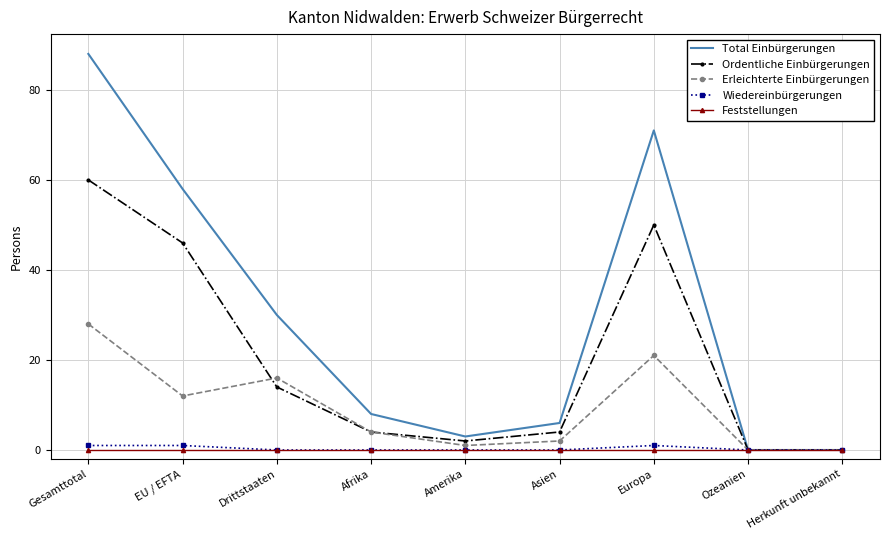

The value of Ordentliche Einbürgerungen at Europa is 50. True or false?

True